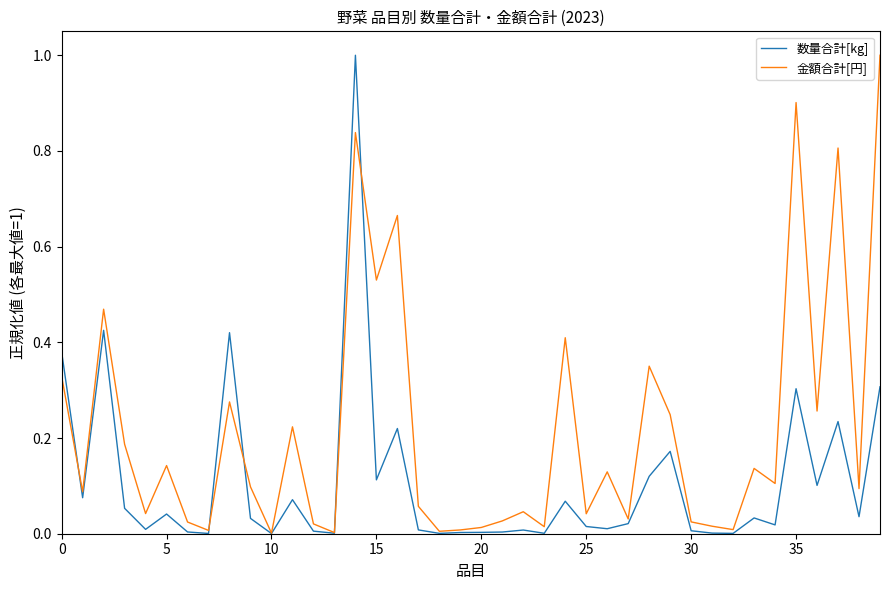

List the series in order of their overall mean, lowest first.

数量合計[kg], 金額合計[円]